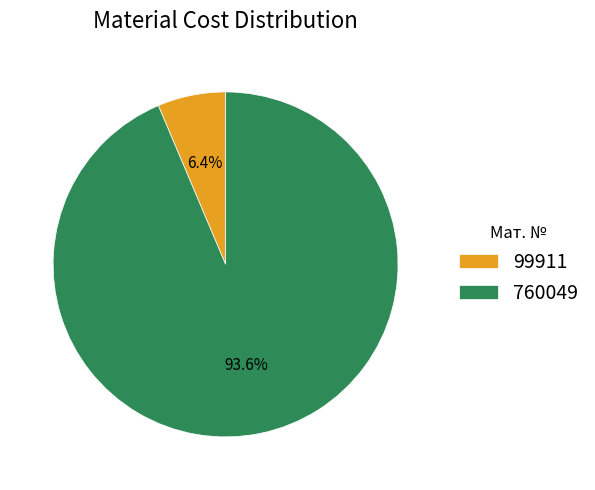

Between 99911 and 760049, which is larger?

760049